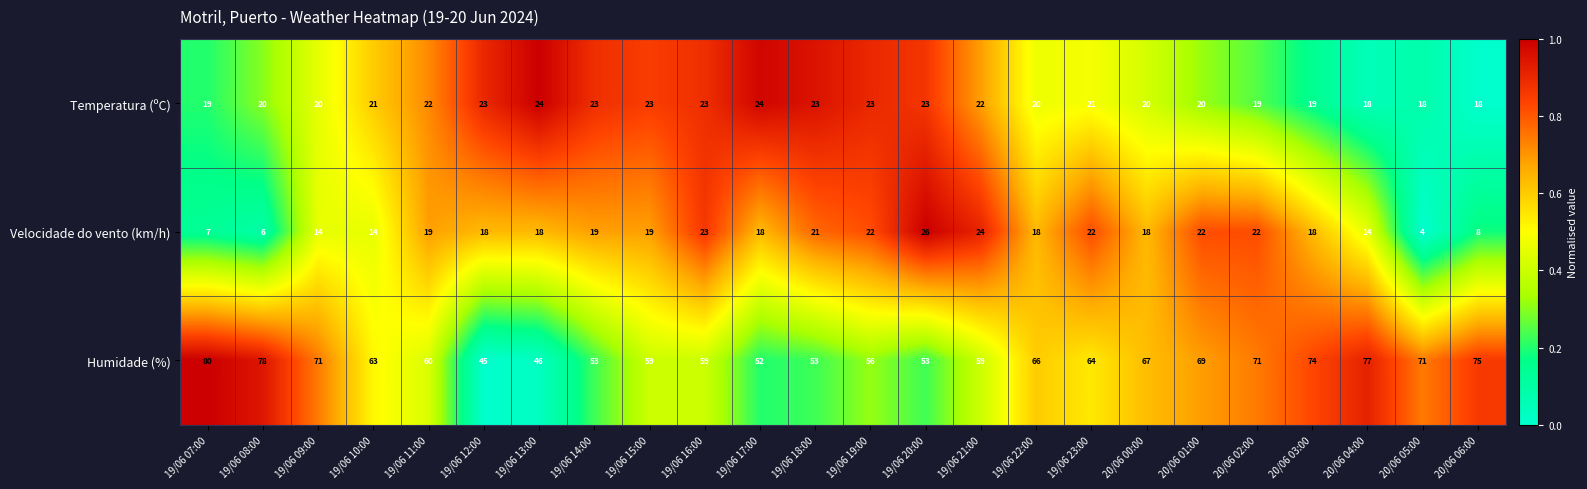

What is the average value of the Humidade (%) series?

63